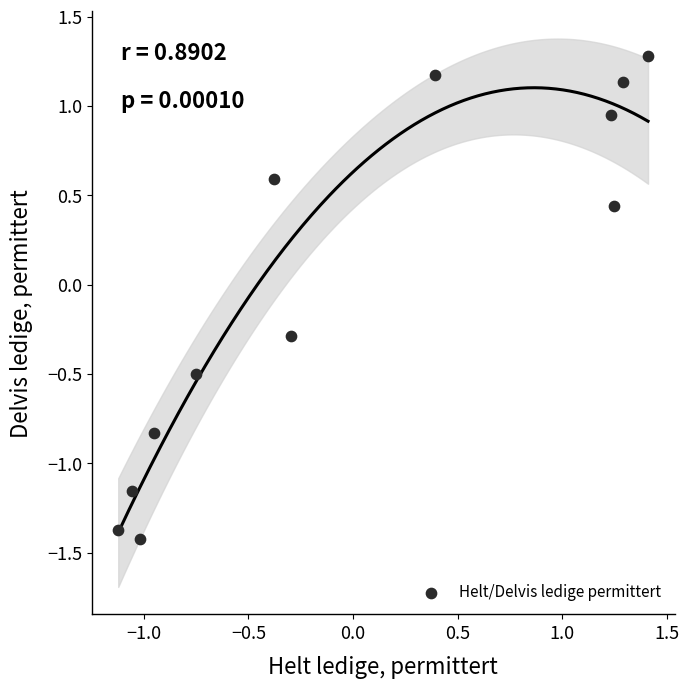

What is the range of Y values (max minus min)?

2.7